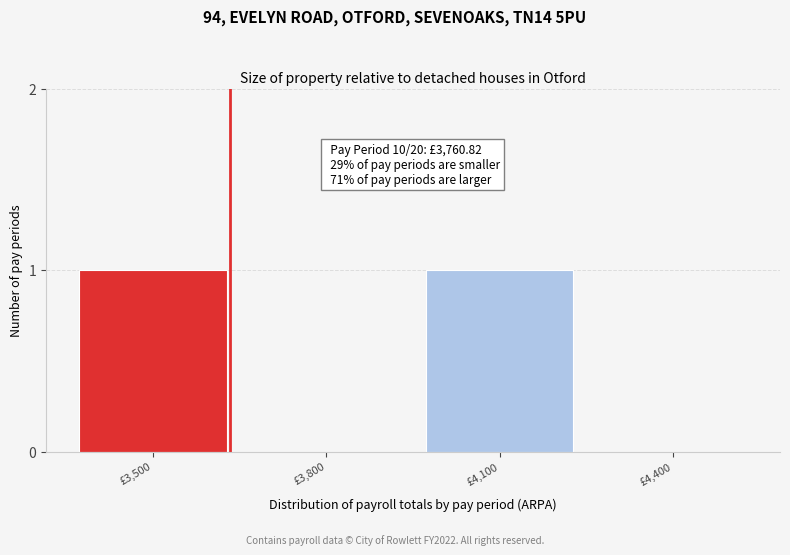

Reading left to right, what are all the values shown in this chart?

£3,500=1	£3,800=0	£4,100=1	£4,400=0